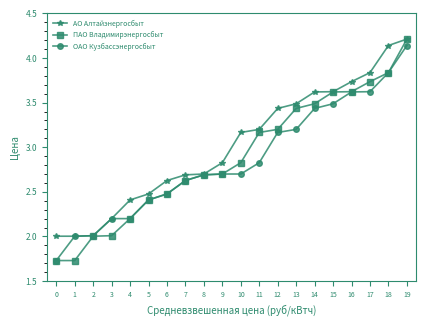

The value of ПАО Владимирэнергосбыт at 16 is 3.6. True or false?

True